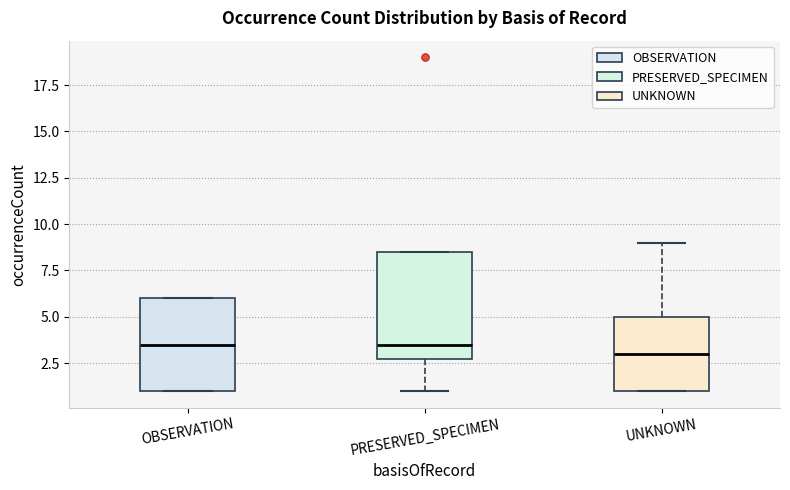

Reading left to right, transcribe this box plot: for each box, give where its median line is, the range the box spans, and where its two whiskers end, as read against the y-axis. The values are not printed on the chart, so give them approximately, as read against the axis.

OBSERVATION: median 3.5, box 1.0 to 6.0, whiskers 1.0 to 6.0
PRESERVED_SPECIMEN: median 3.5, box 3.0 to 8.5, whiskers 1.0 to 8.5
UNKNOWN: median 3.0, box 1.0 to 5.0, whiskers 1.0 to 9.0